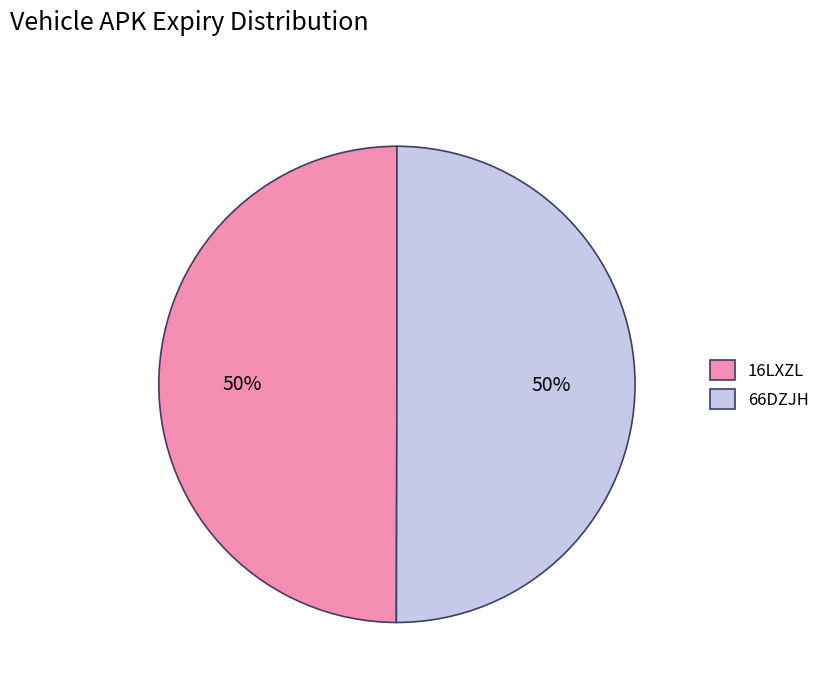

Combined, do 16LXZL and 66DZJH account for over 50%?

Yes